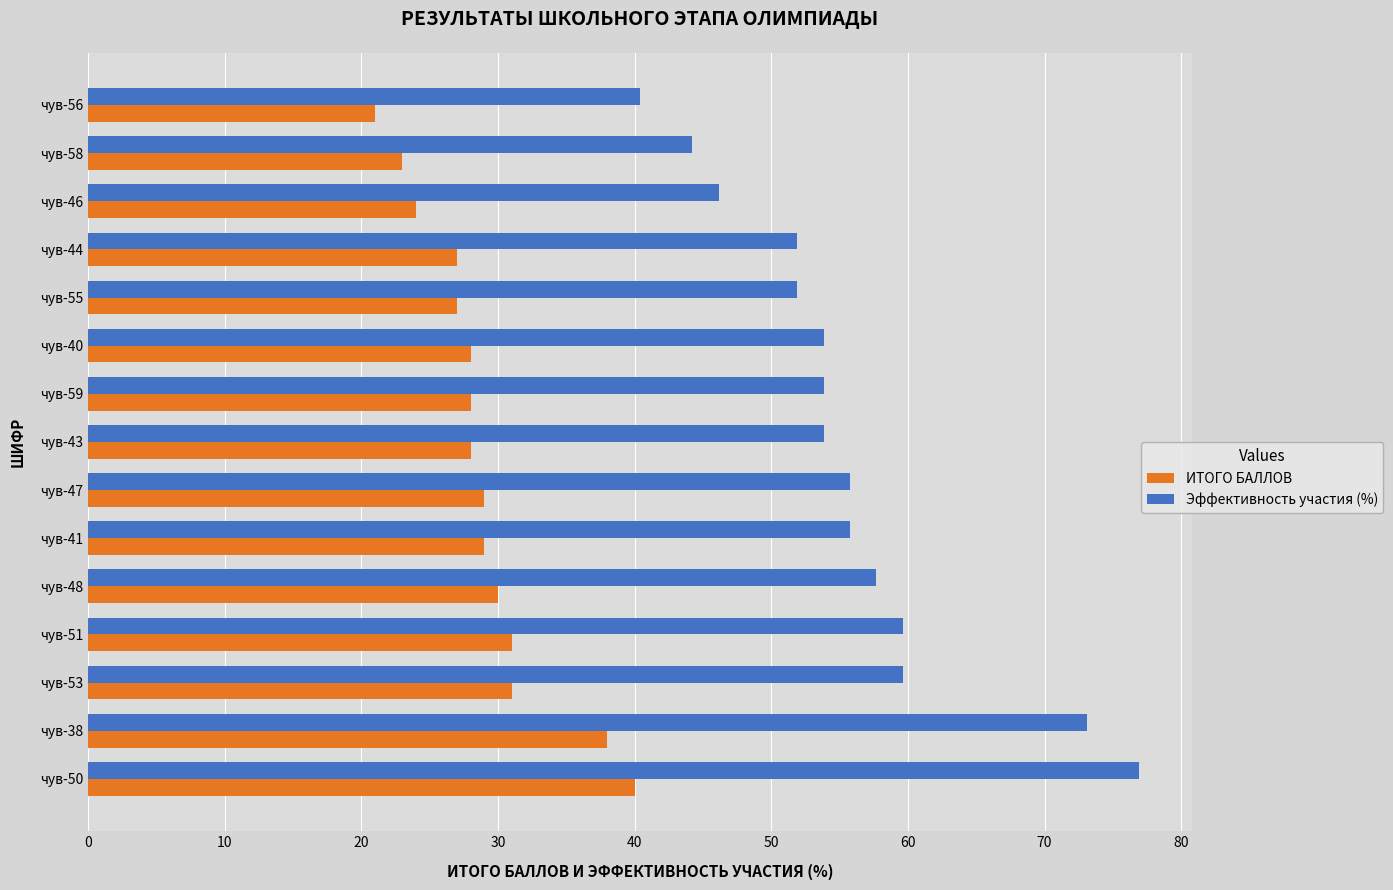

How many distinct data groups are displayed?

2